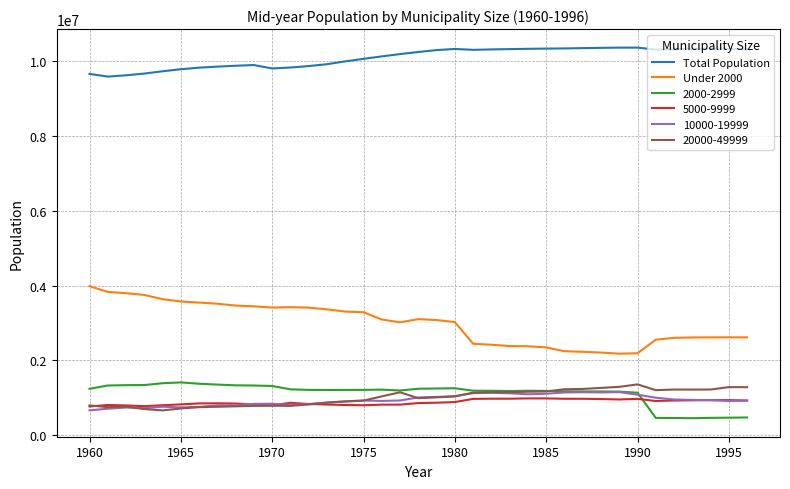

True or false: Total Population and 10000-19999 intersect in this chart.

False